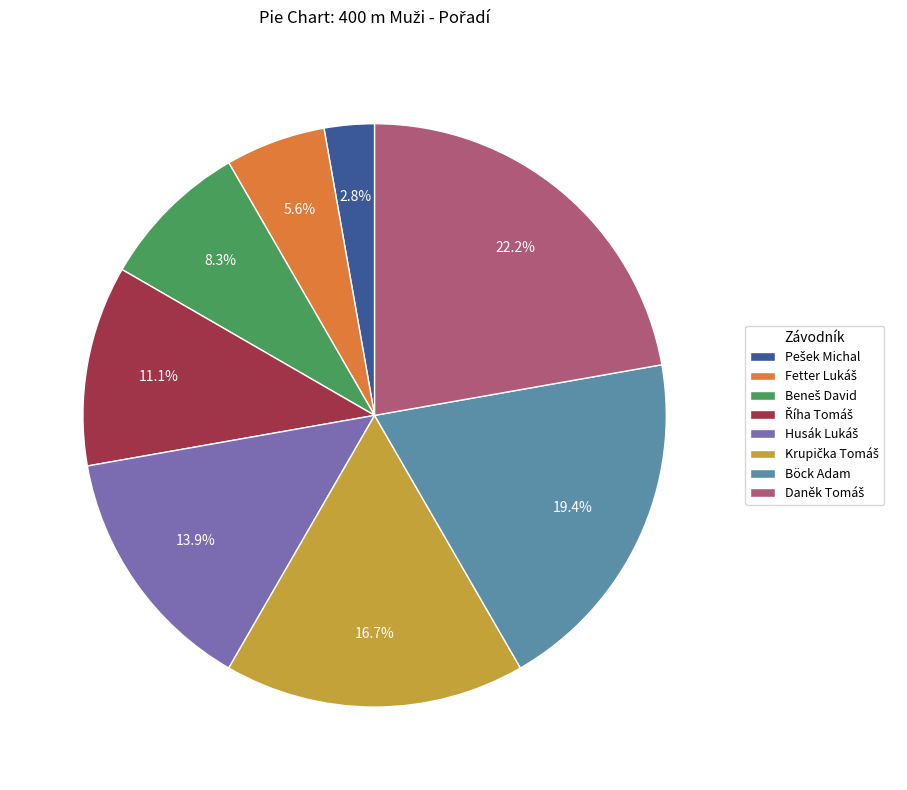

The Böck Adam slice represents 8% of the pie. True or false?

False